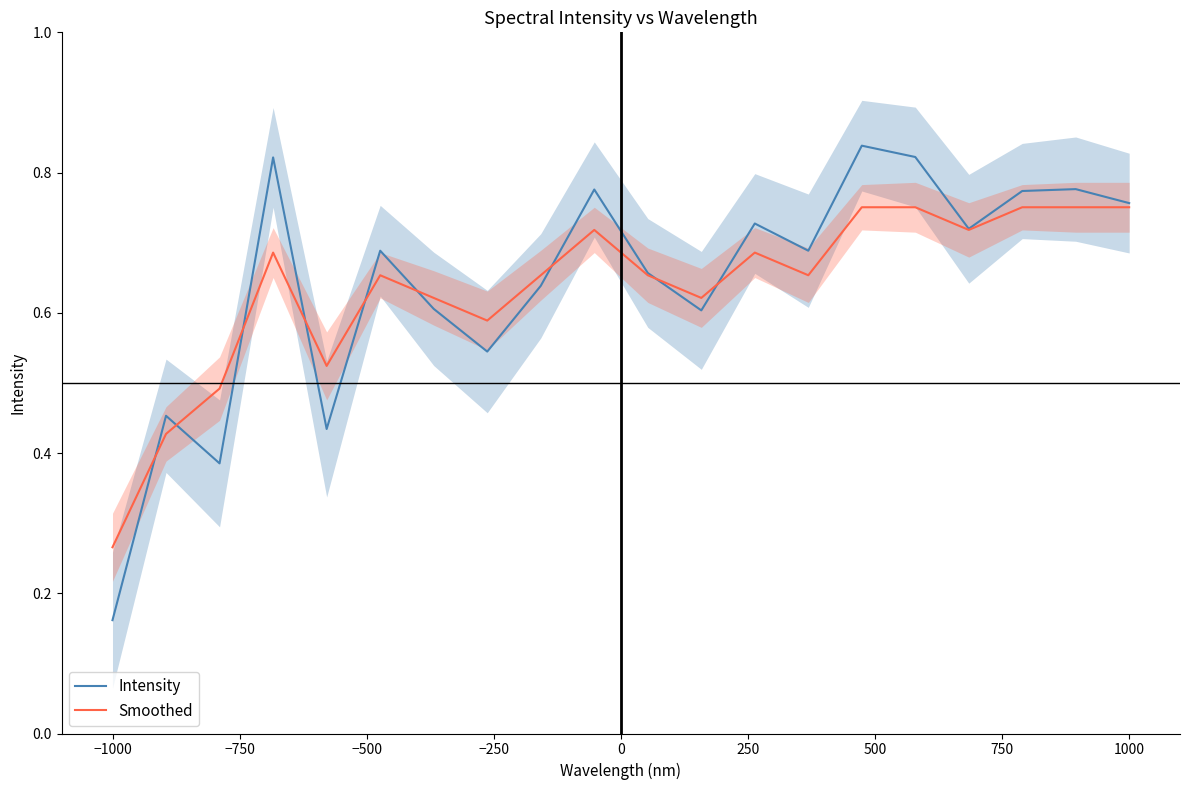

How many distinct data groups are displayed?

2